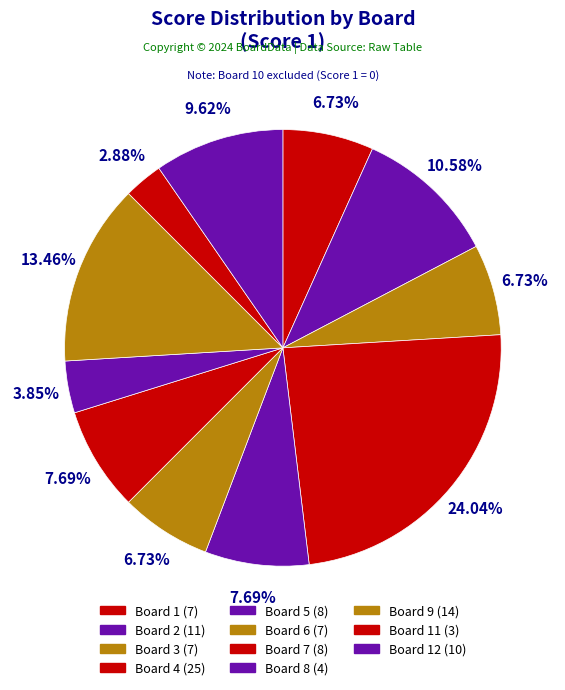

Count the number of slices in the pie.

11